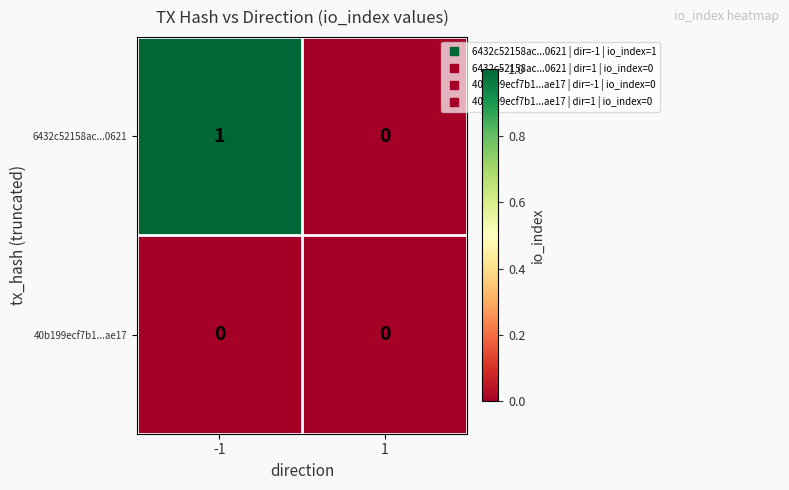

Rank the series by their maximum value, from lowest to highest.

40b199ecf7b1...ae17, 6432c52158ac...0621